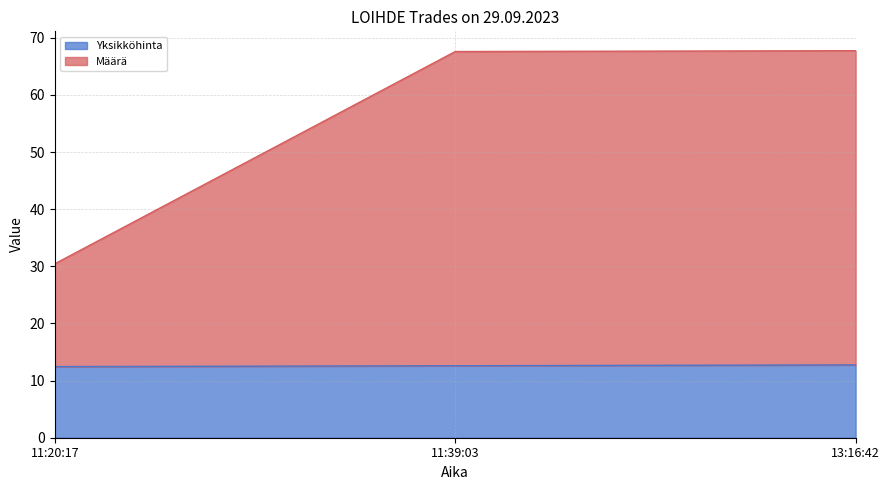

How many Yksikköhinta values are between 12 and 13?

3